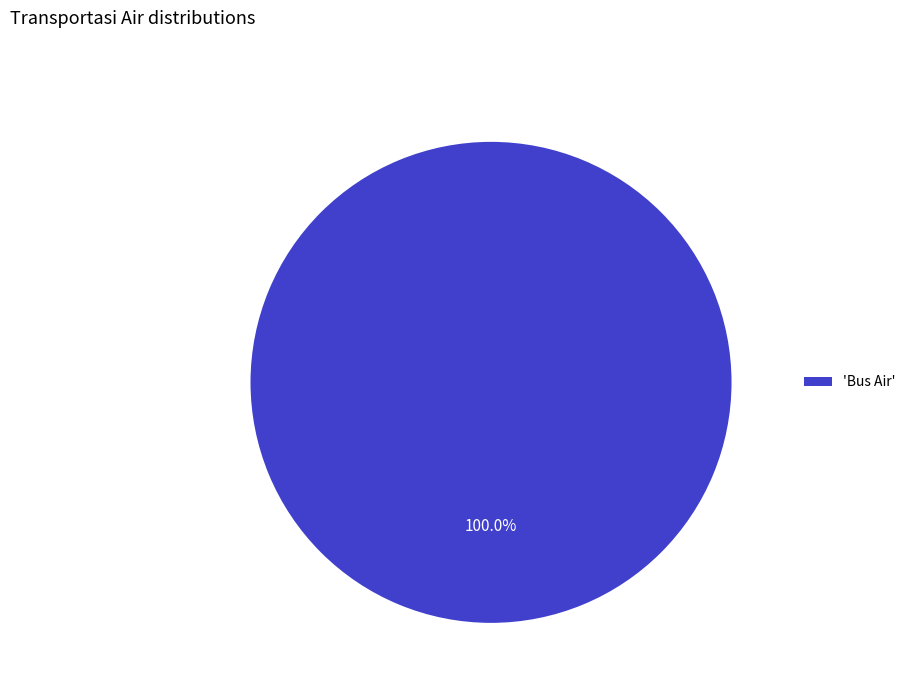

Is there a majority slice in this chart?

Yes